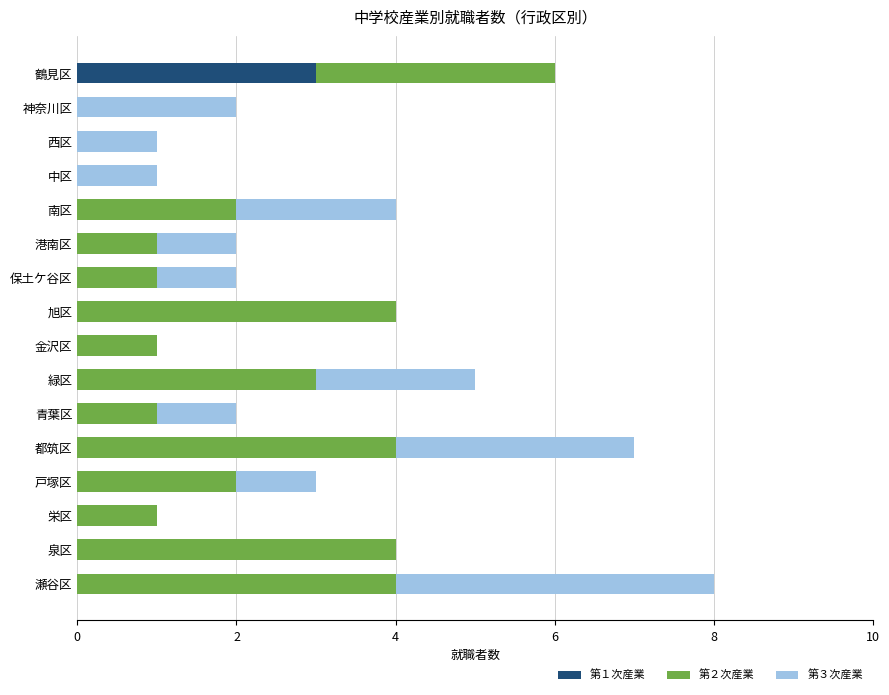

At which category is the sum across all series the highest?

瀬谷区